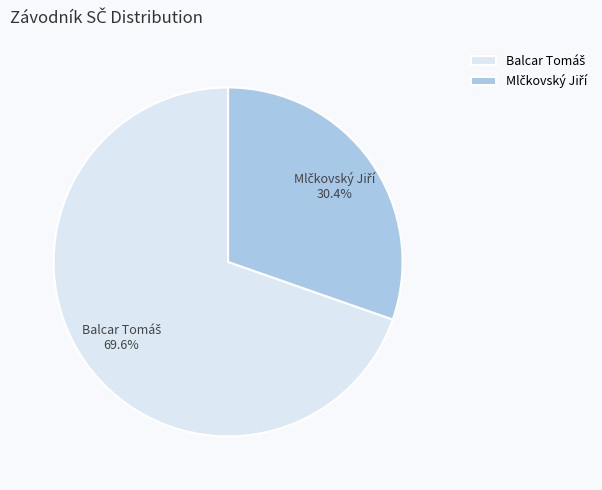

Does any single category account for the majority?

Yes